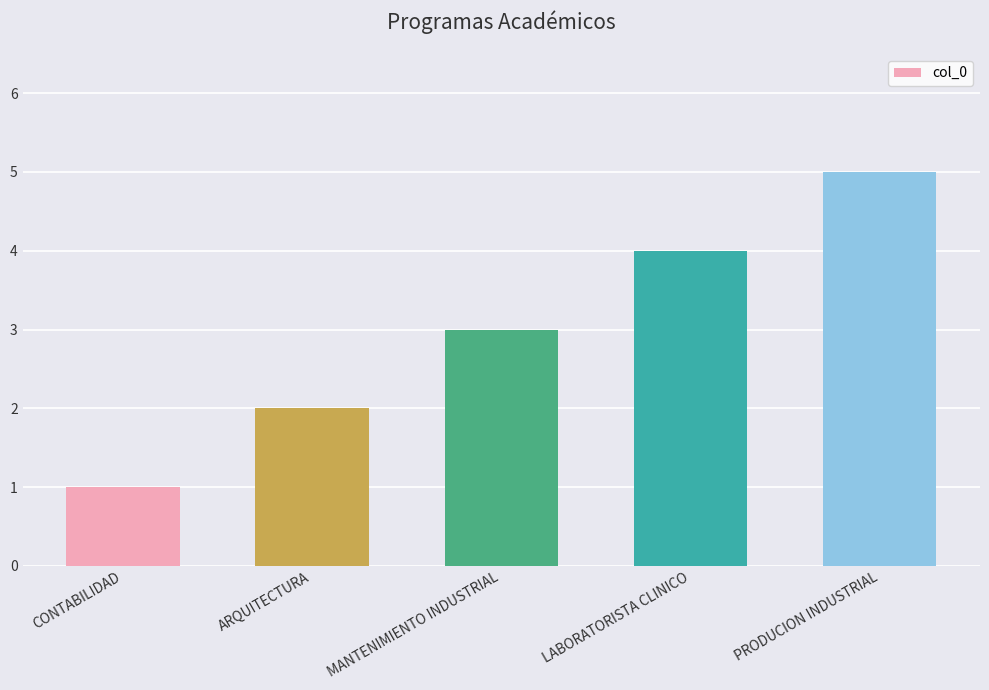

The chart shows a value of 2 at CONTABILIDAD. True or false?

False